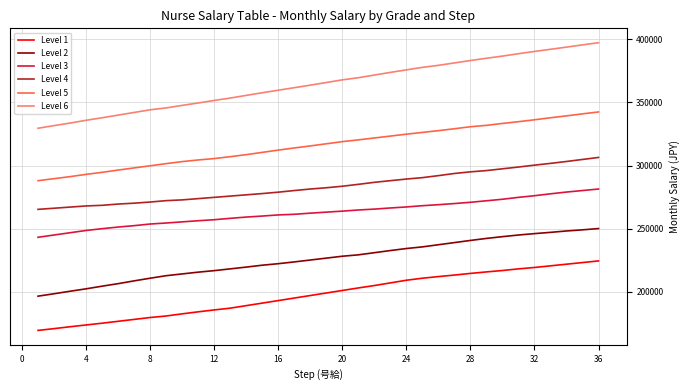

What is the smallest value displayed?

169600